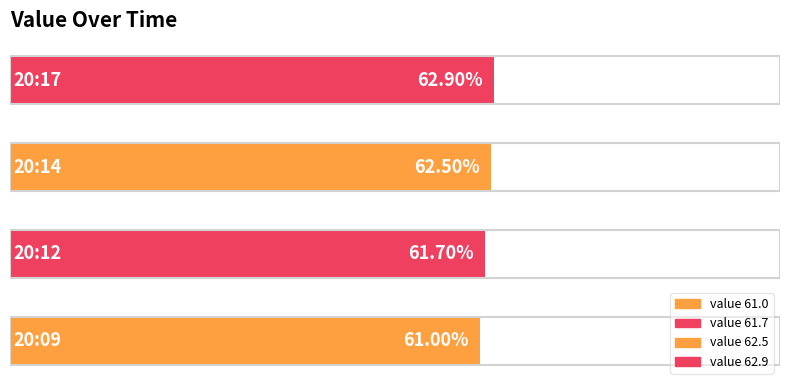

Are the bars horizontal?

Yes